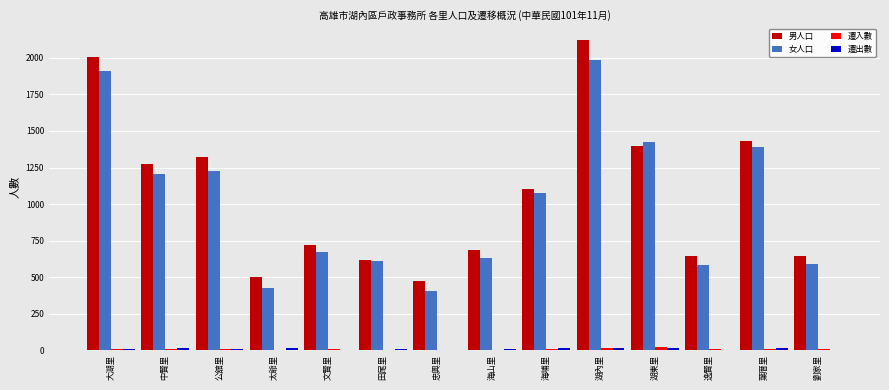

Is it true that 男人口 equals 191 at 田尾里?

False